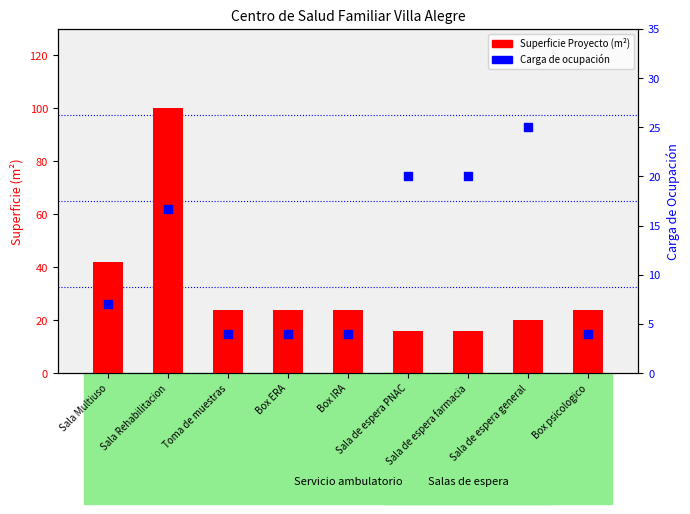

Which series contains the highest Y value?

Superficie Proyecto (m²)